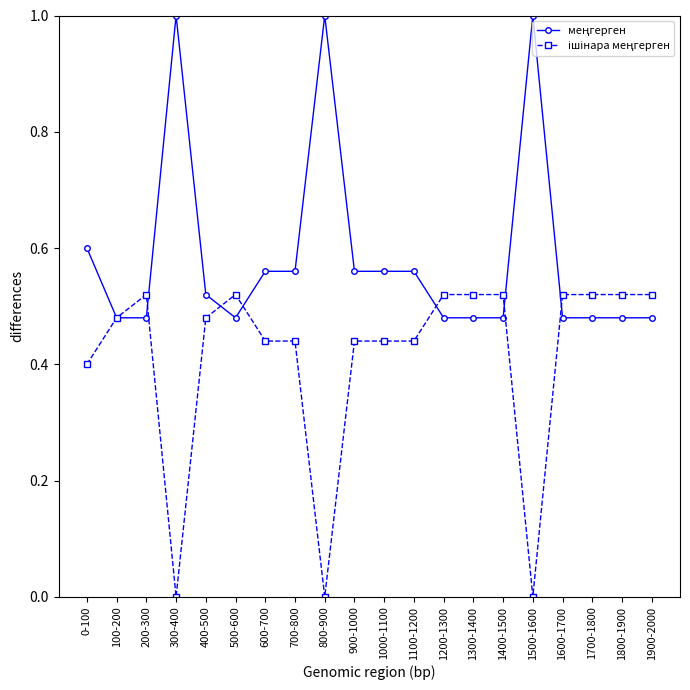

What is the label of the 15th point from the right?

500-600